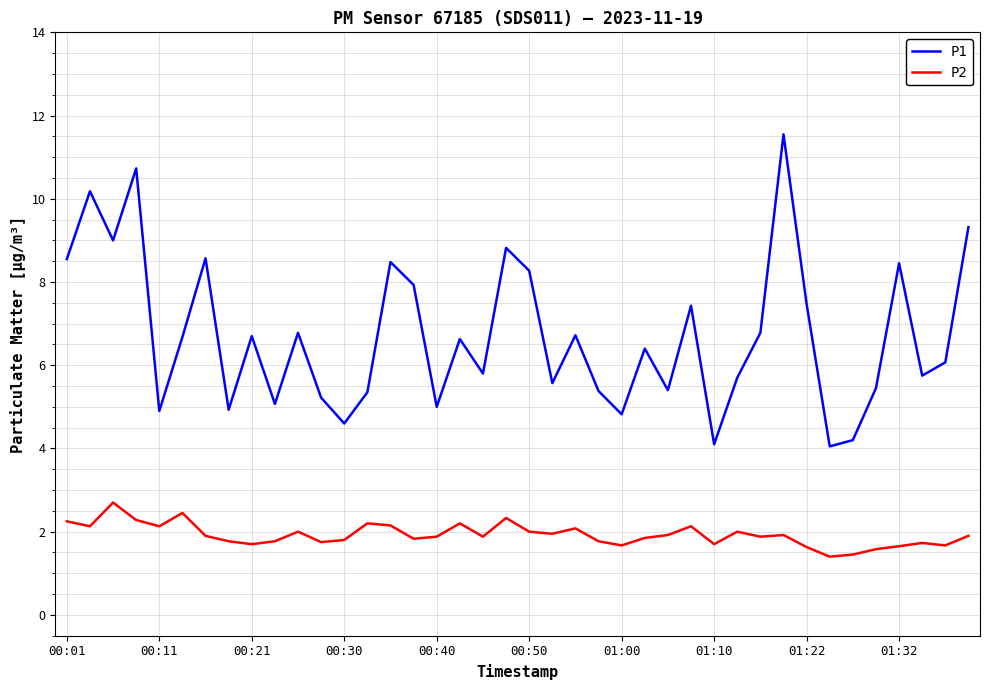

True or false: P1 and P2 intersect in this chart.

False